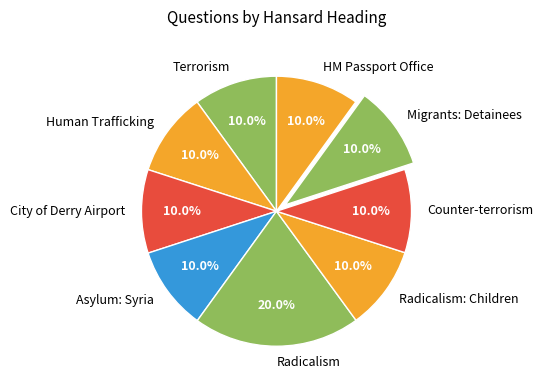

How many segments does this pie chart have?

9